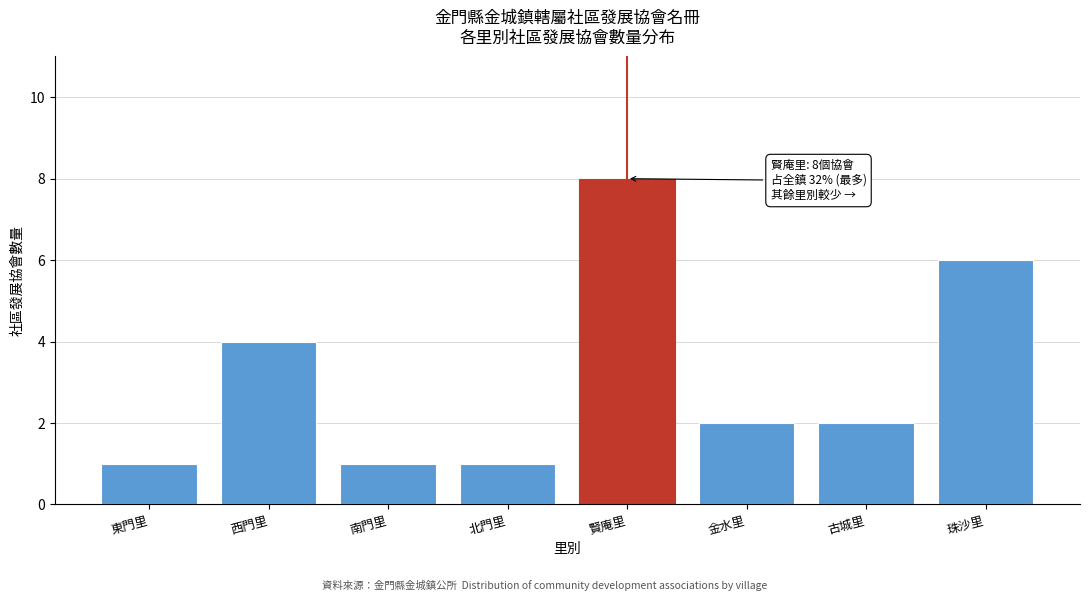

Reading left to right, extract all data points from this chart.

1	4	1	1	8	2	2	6